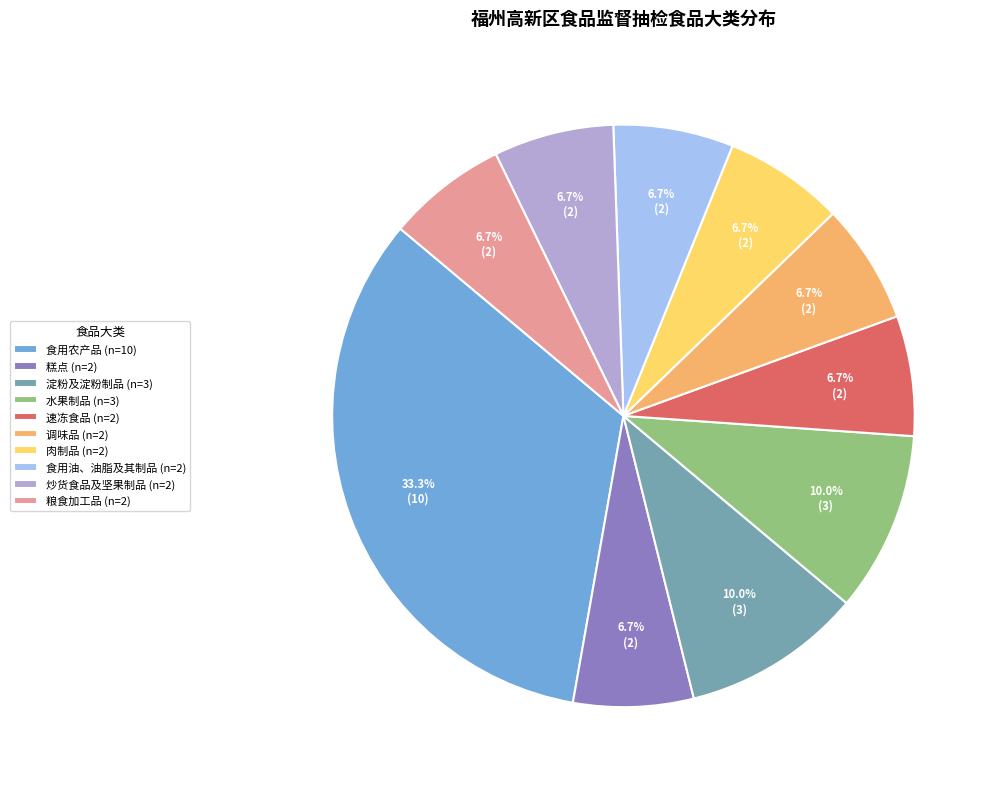

To the nearest percent, what is the average slice percentage?

10%